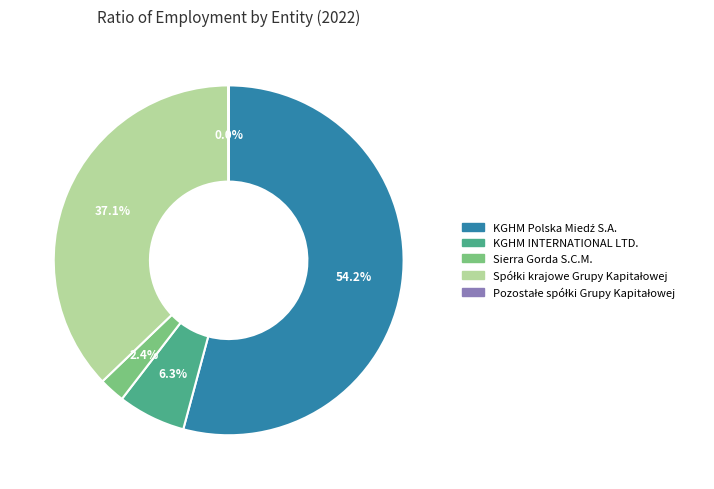

Is there a majority slice in this chart?

Yes